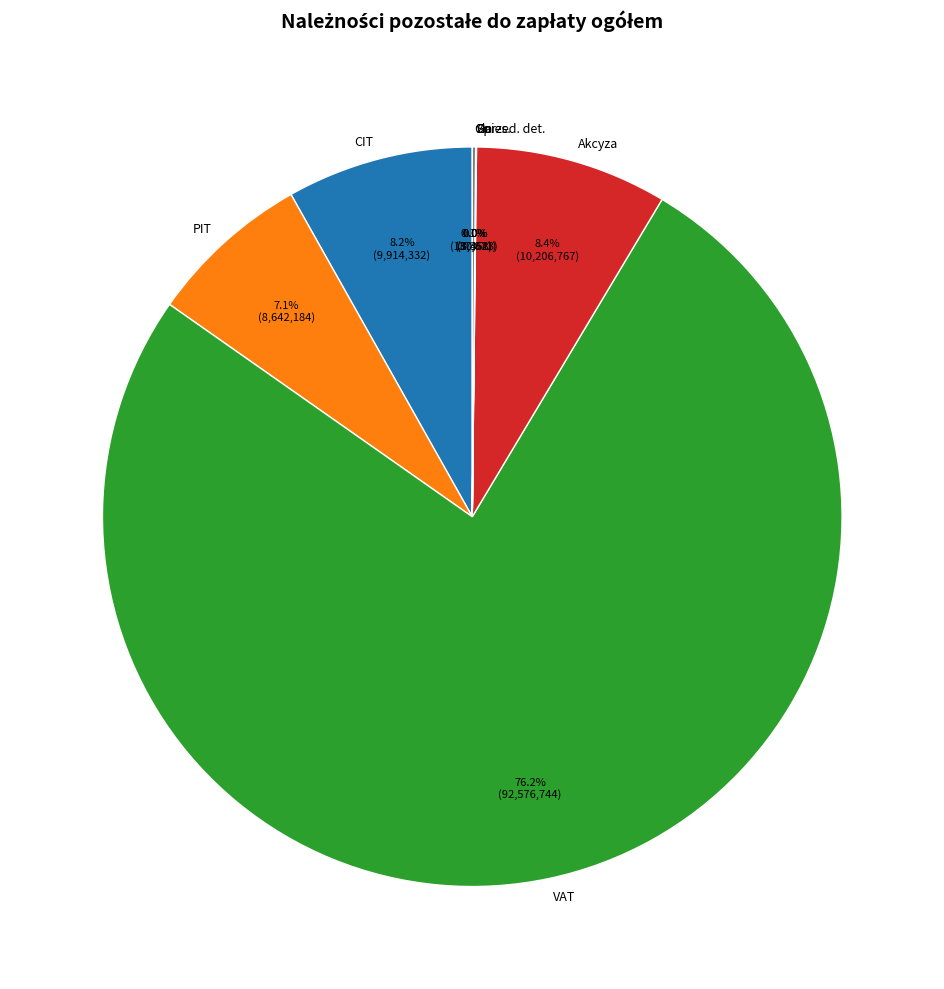

Does VAT account for over 50% of the chart?

Yes